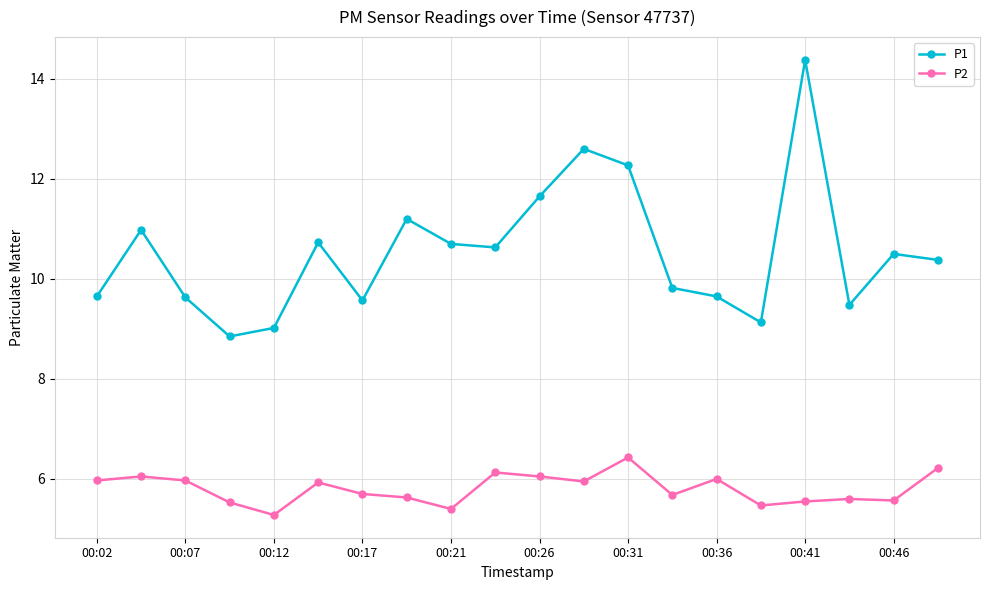

At how many categories does at least one series exceed 10?

11